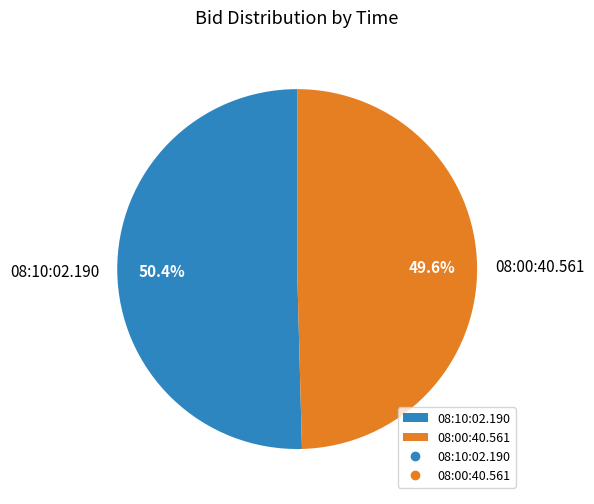

Is 08:10:02.190 the majority of the pie?

Yes